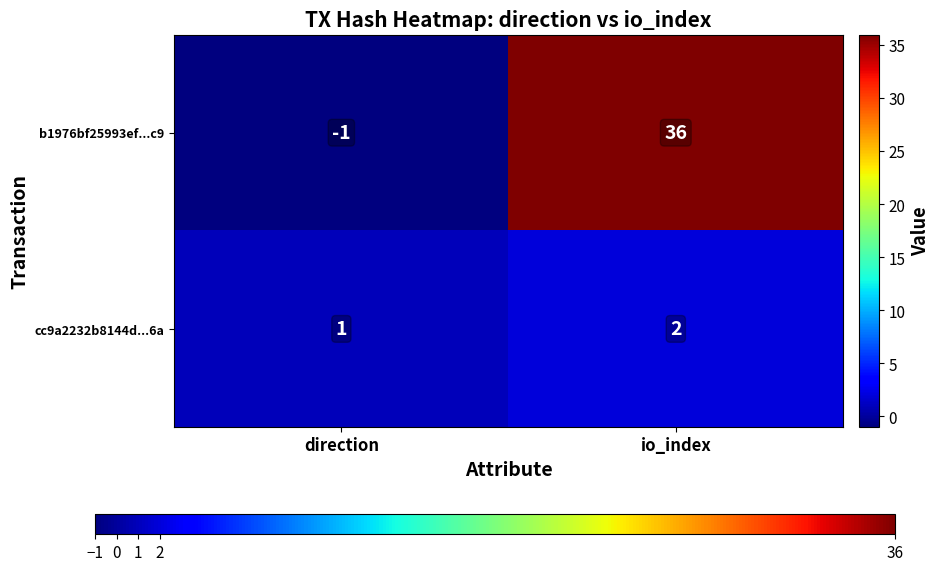

Which series has the widest spread of values?

b1976bf25993ef...c9